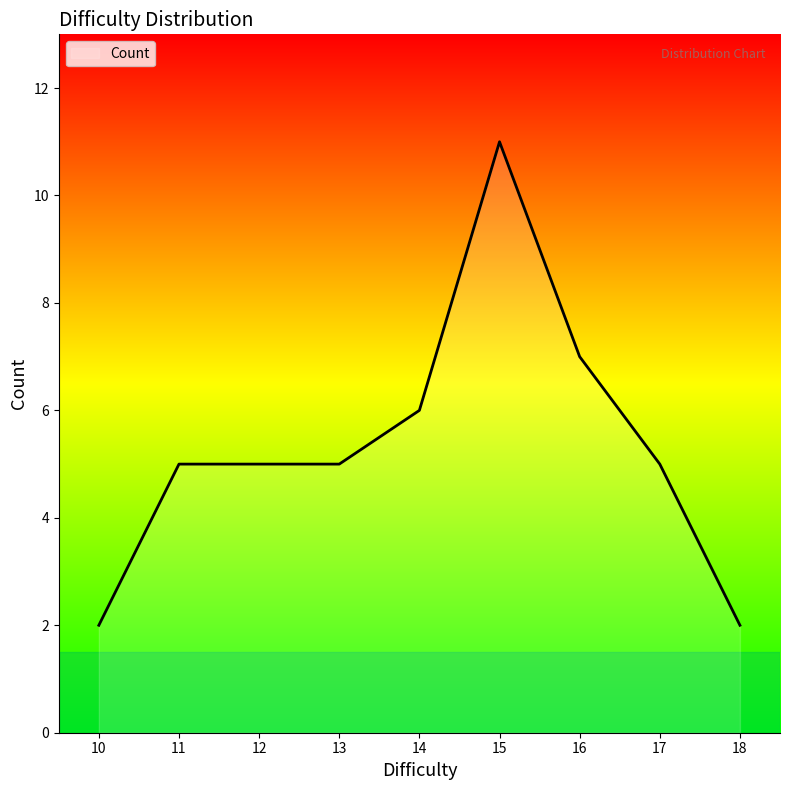

Does the chart display data point markers on the line(s)?

No